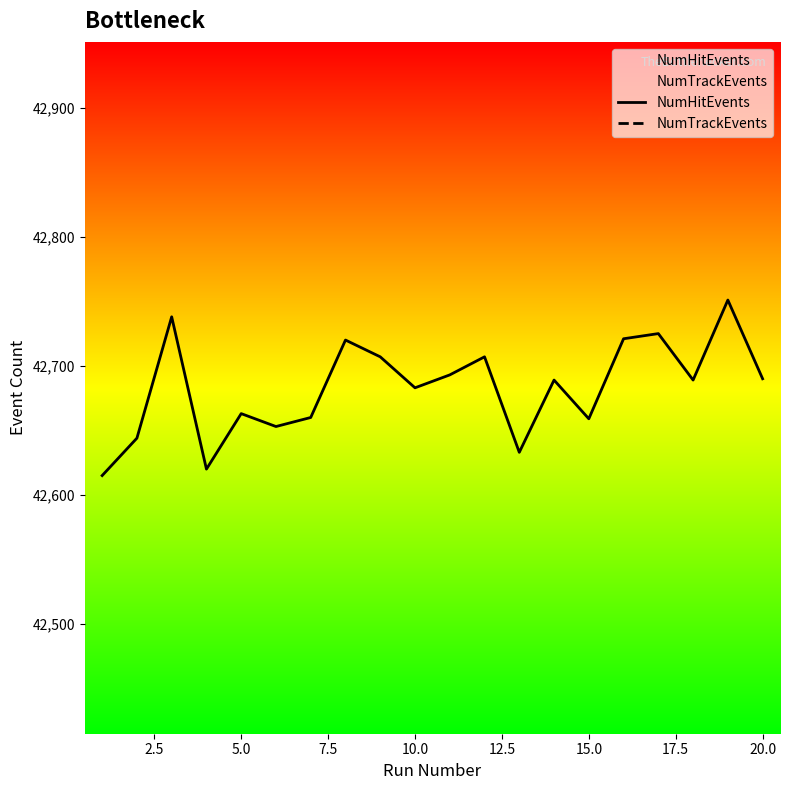

Which series has the largest total across all categories?

NumHitEvents